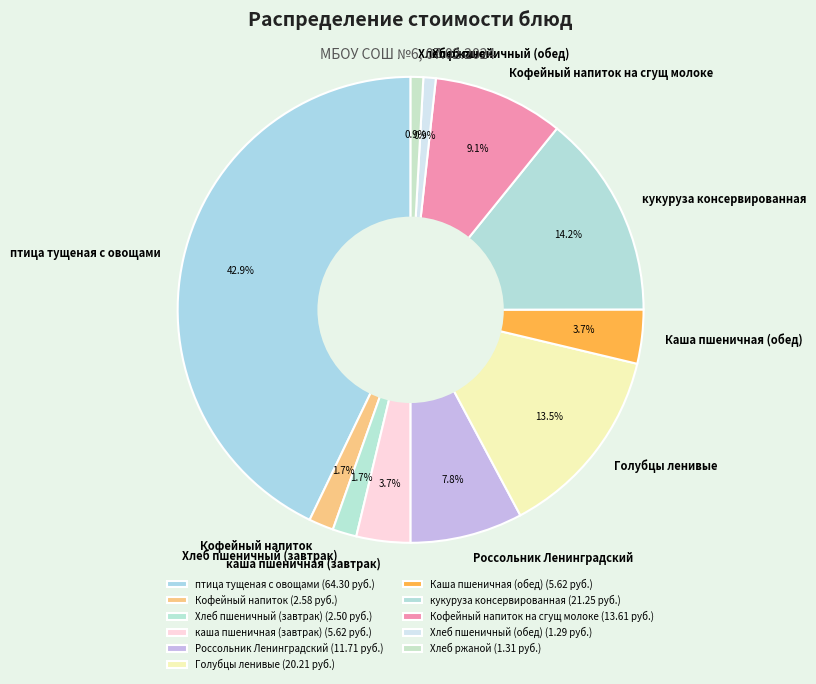

Which has a higher value, Каша пшеничная (обед) or Россольник Ленинградский?

Россольник Ленинградский